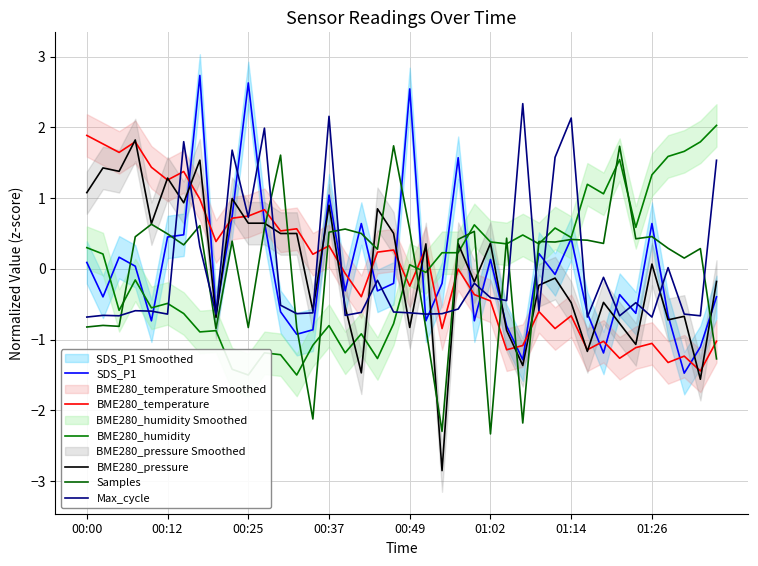

What is the minimum value for SDS_P1?

-1.5